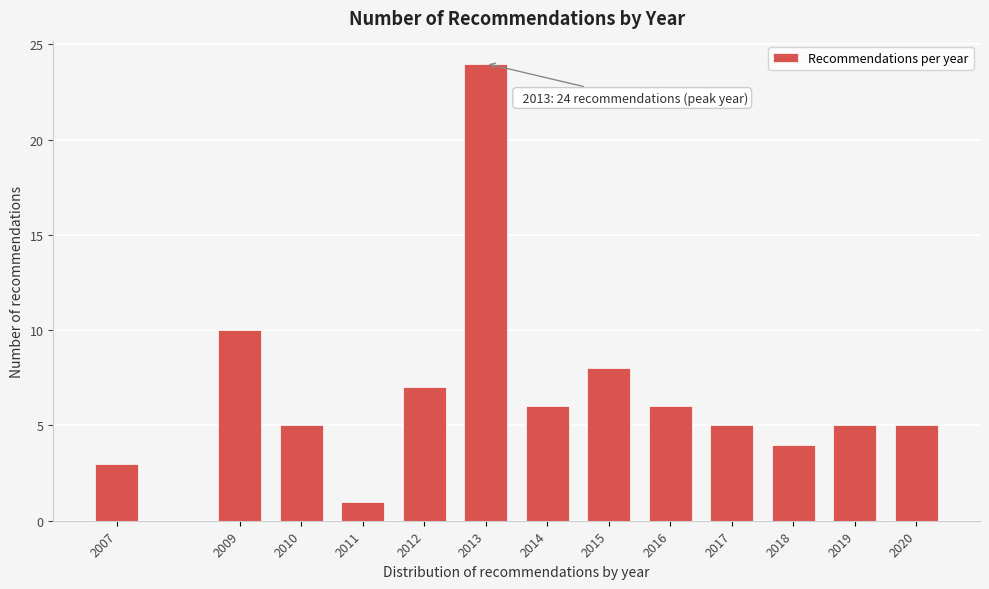

Reading left to right, transcribe all the data shown in this chart.

2007=3	2009=10	2010=5	2011=1	2012=7	2013=24	2014=6	2015=8	2016=6	2017=5	2018=4	2019=5	2020=5